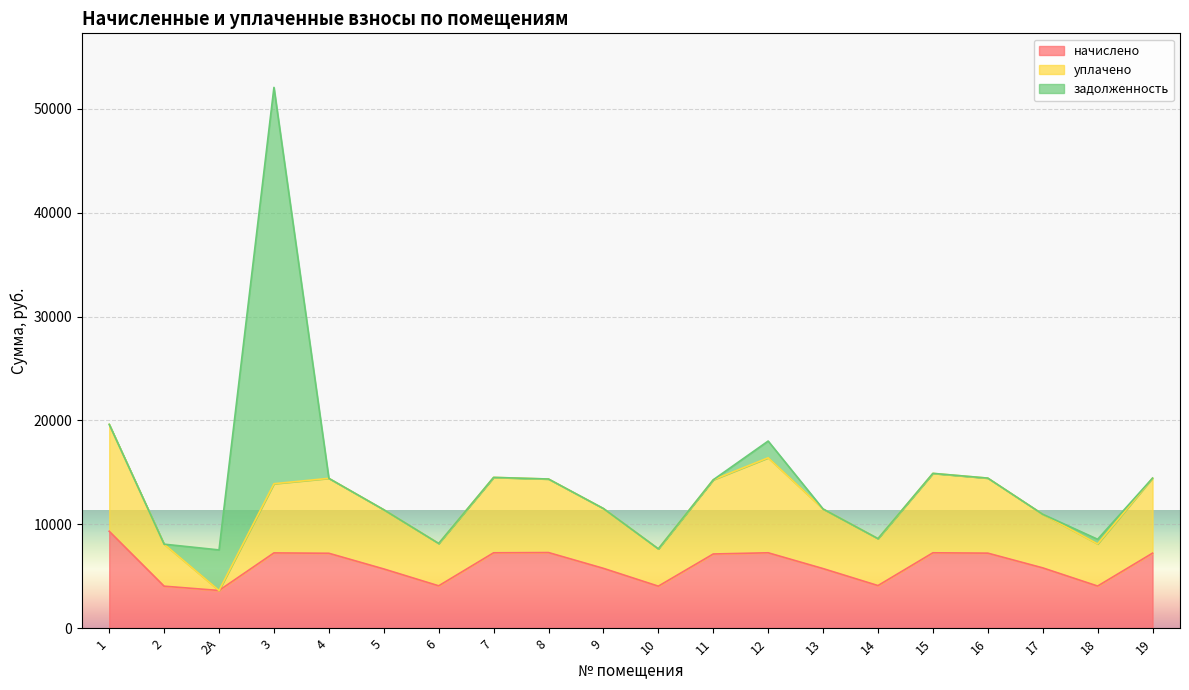

What is the label of the 2nd point from the right?

18